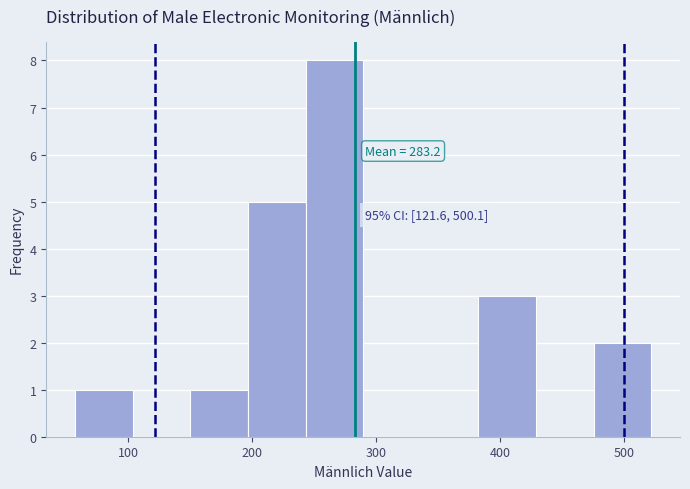

Which range on the x-axis has the tallest bar?

240 to 290